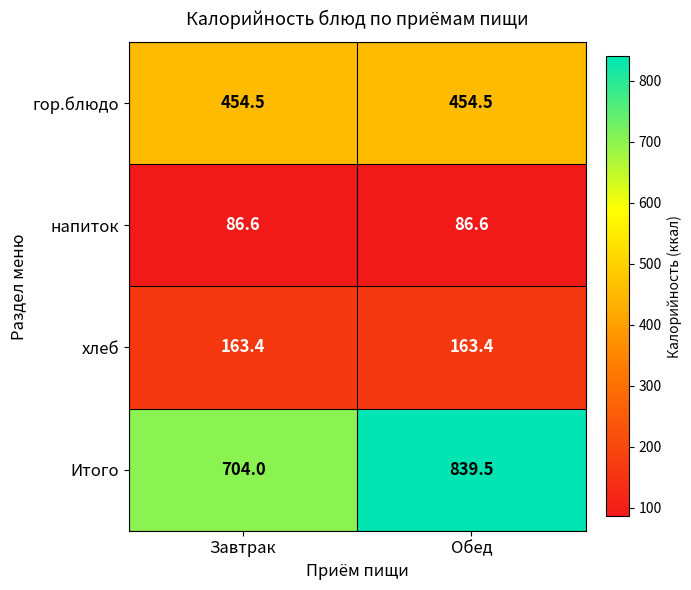

How many data points does each series have?

2